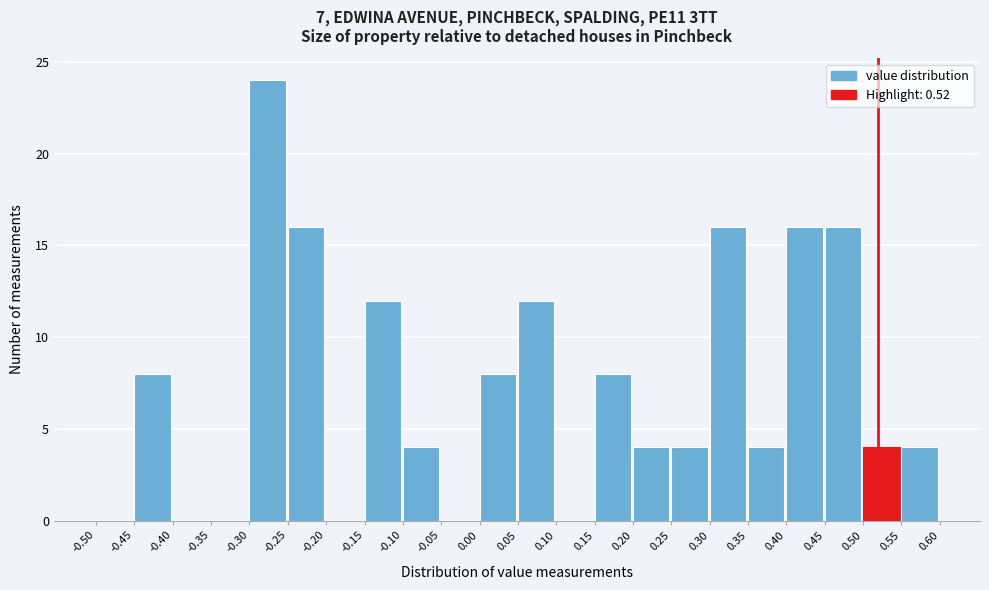

Reading left to right, transcribe this chart: for each bar, give the range it covers on the x-axis and its height. The values are not printed on the chart, so give them approximately, as read against the axis.

-0.50 to -0.45: 0
-0.45 to -0.40: 8
-0.40 to -0.35: 0
-0.35 to -0.30: 0
-0.30 to -0.25: 24
-0.25 to -0.20: 16
-0.20 to -0.15: 0
-0.15 to -0.10: 12
-0.10 to -0.05: 4
-0.05 to 0.00: 0
0.00 to 0.05: 8
0.05 to 0.10: 12
0.10 to 0.15: 0
0.15 to 0.20: 8
0.20 to 0.25: 4
0.25 to 0.30: 4
0.30 to 0.35: 16
0.35 to 0.40: 4
0.40 to 0.45: 16
0.45 to 0.50: 16
0.50 to 0.55: 4
0.55 to 0.60: 4